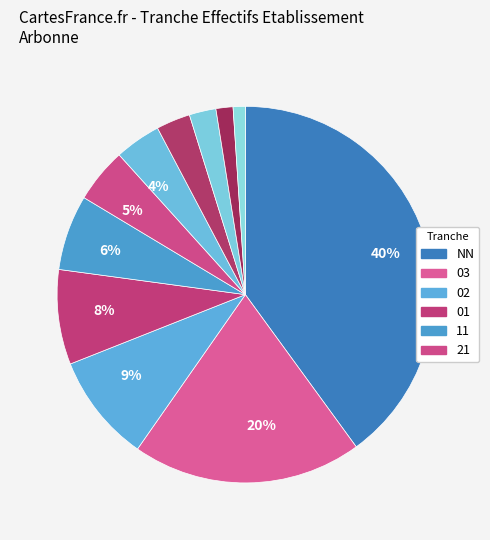

How many slices are in this pie chart?

11